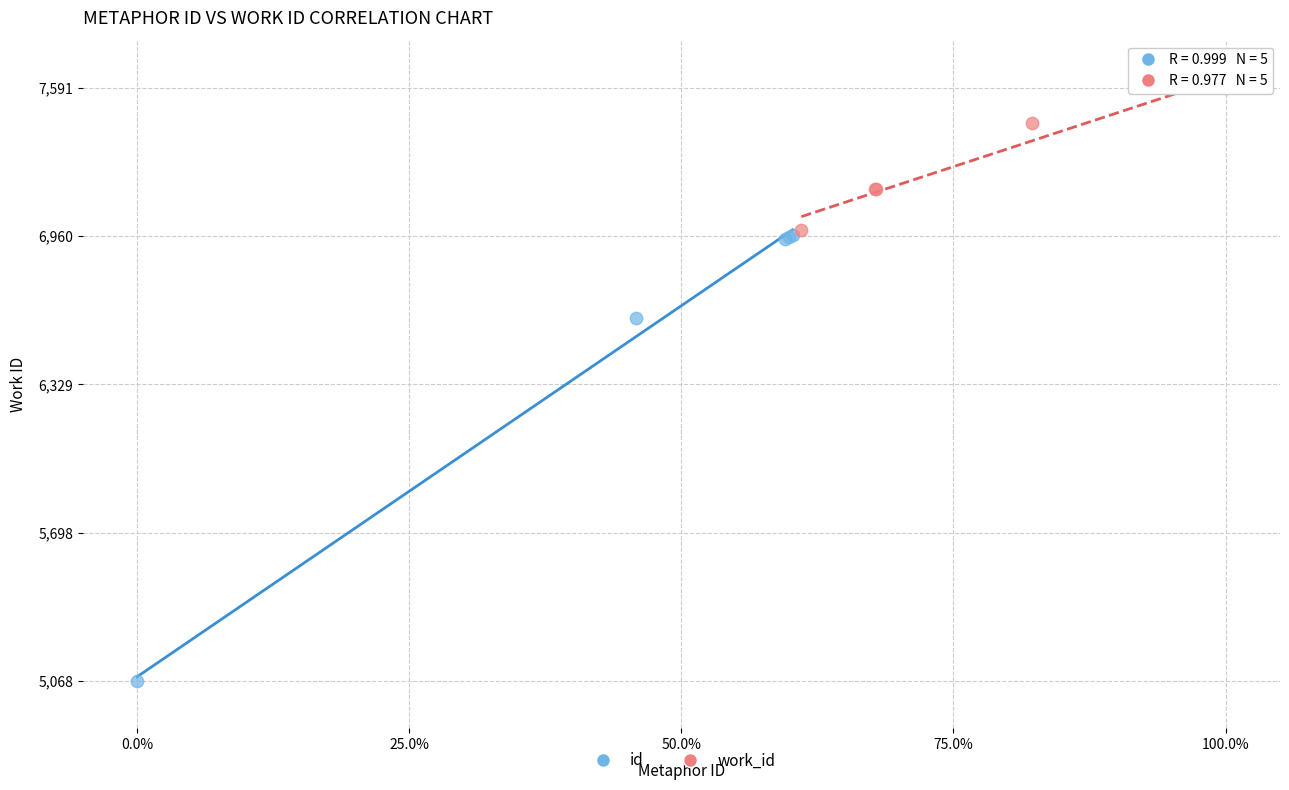

Which series contains the highest Y value?

work_id